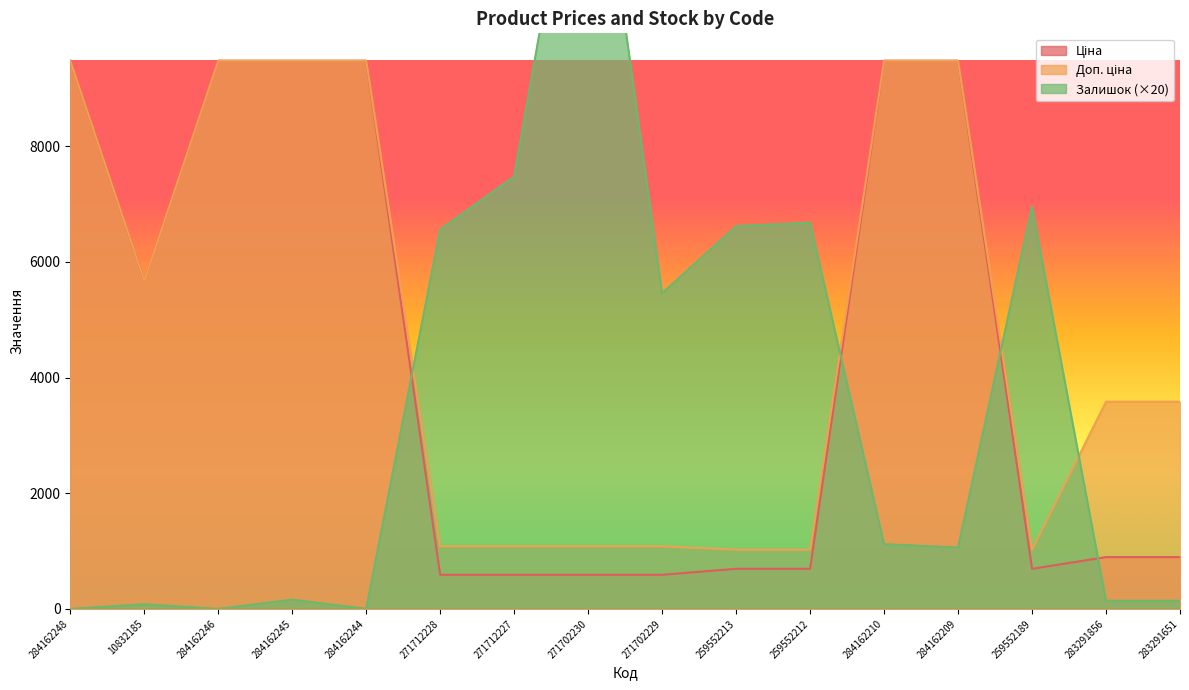

At how many categories does at least one series exceed 10053?

1